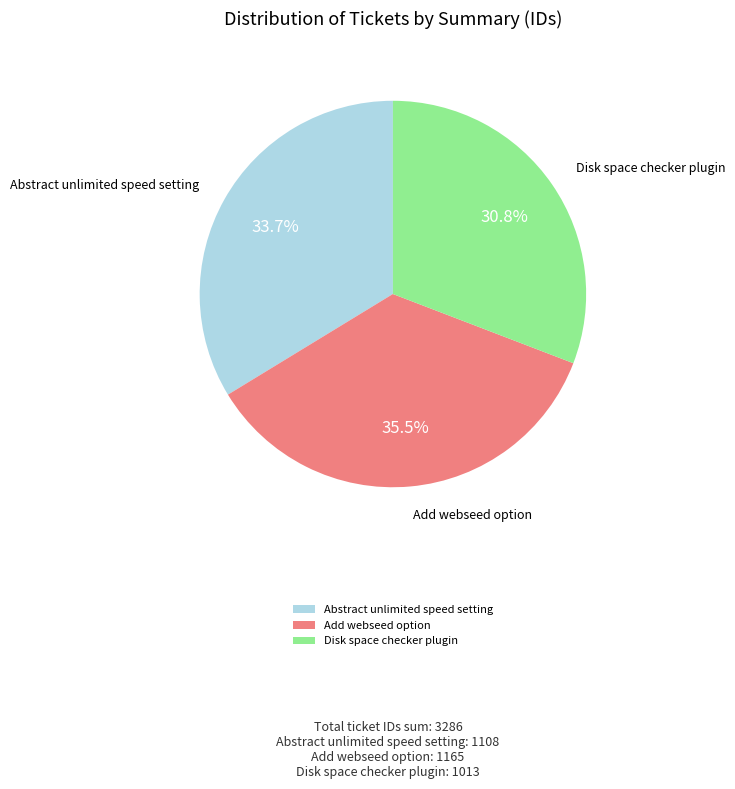

Is the sum of Add webseed option and Disk space checker plugin greater than half?

Yes